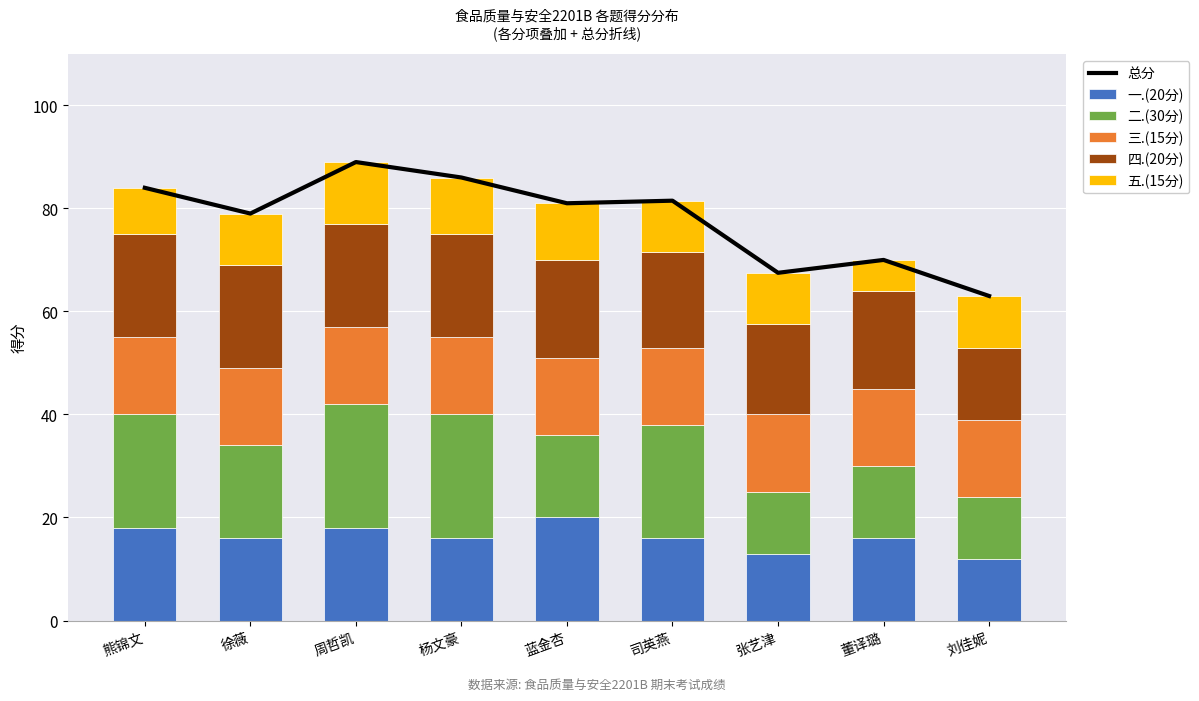

Which has a higher value, 蓝金杏 or 周哲凯?

周哲凯